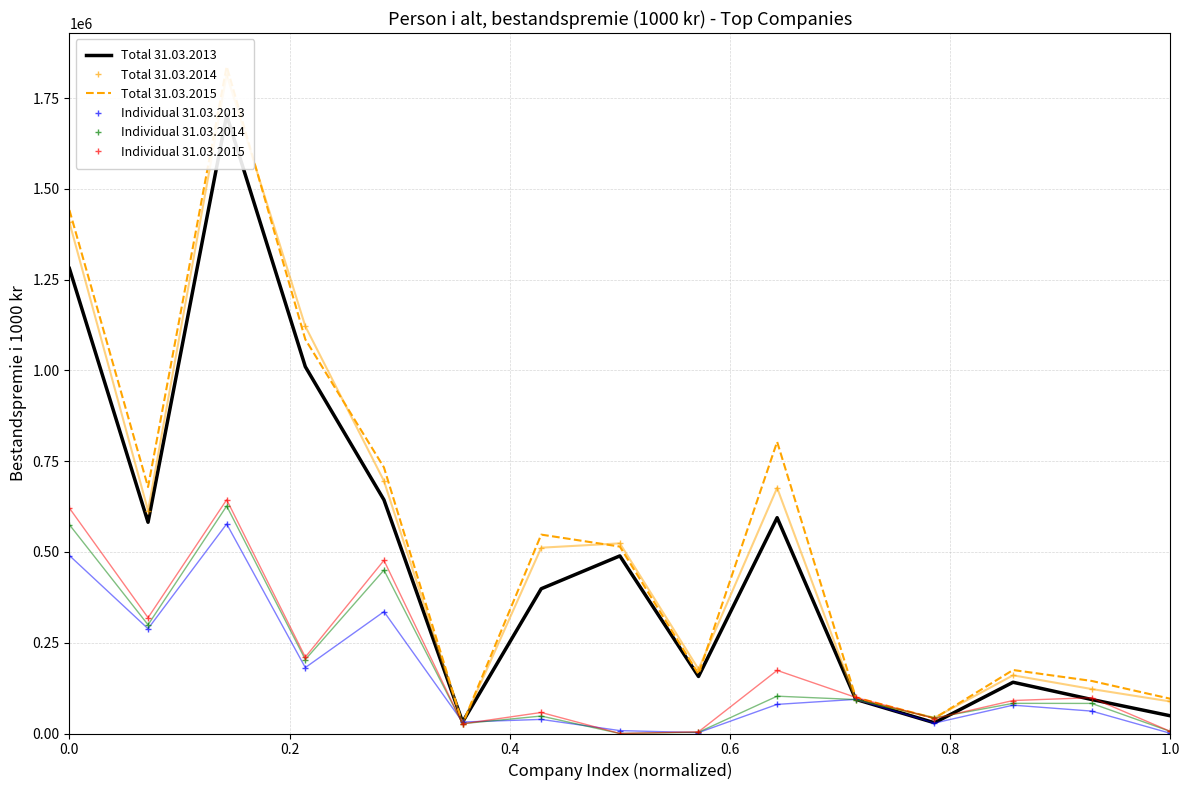

List the series in order of their peak value, highest first.

Total 31.03.2015, Total 31.03.2014, Total 31.03.2013, Individual 31.03.2015, Individual 31.03.2014, Individual 31.03.2013